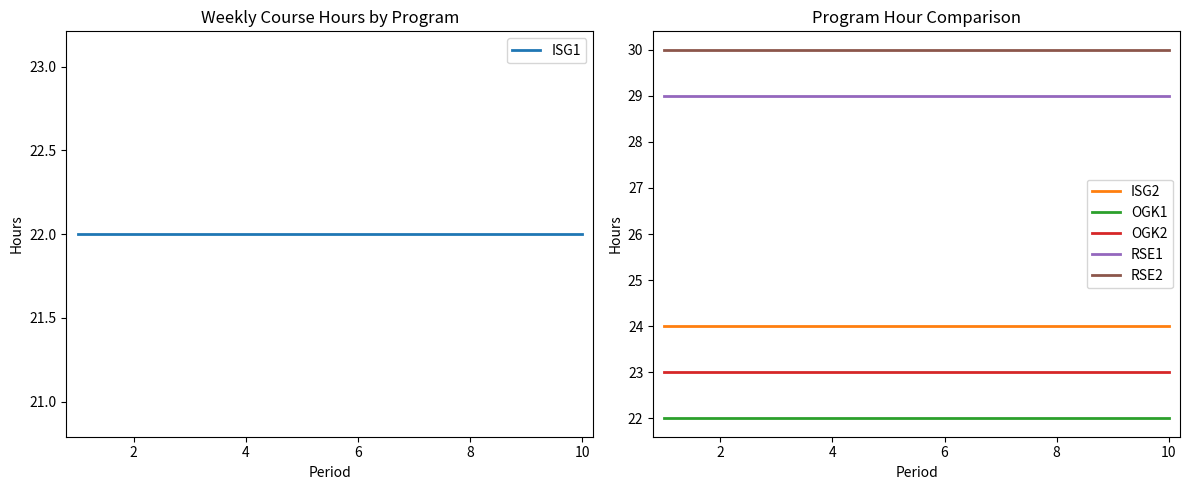

True or false: OGK2 and OGK1 cross at least once.

False